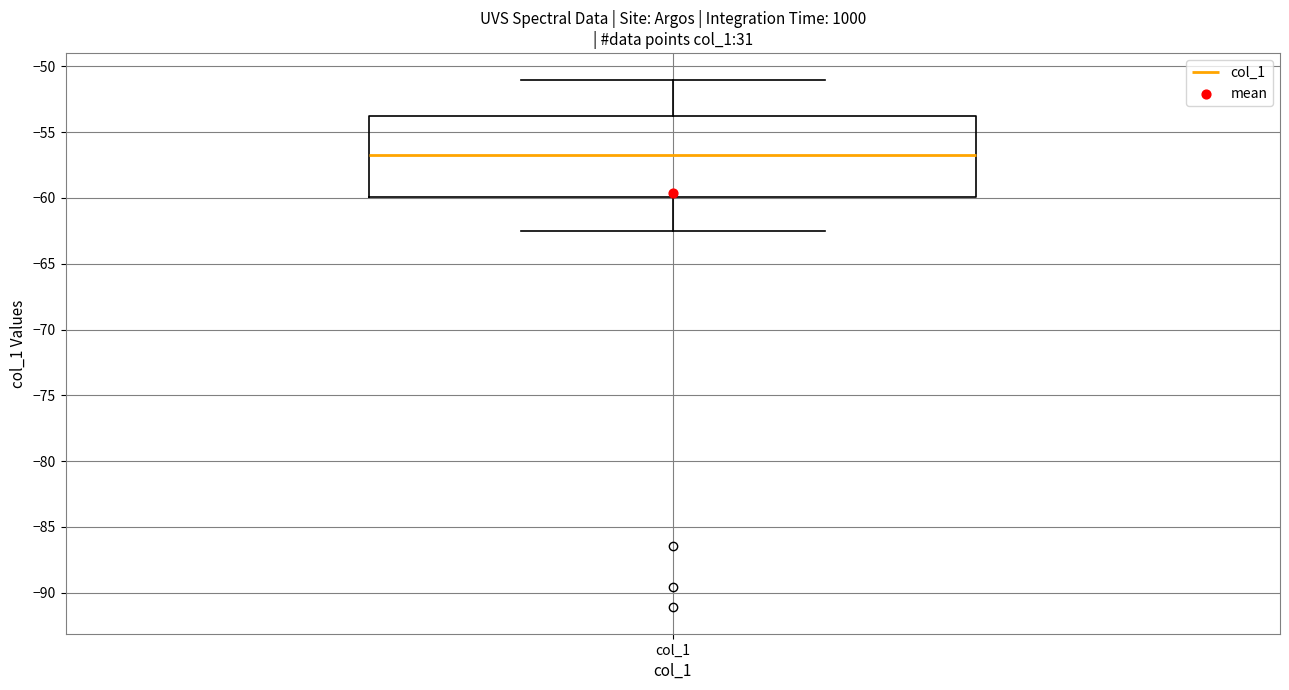

Transcribe this box plot: give where the median line is, the range the box spans, and where the two whiskers end, as read against the y-axis. The values are not printed on the chart, so give them approximately, as read against the axis.

median -56.5, box -60.0 to -54.0, whiskers -62.5 to -51.0